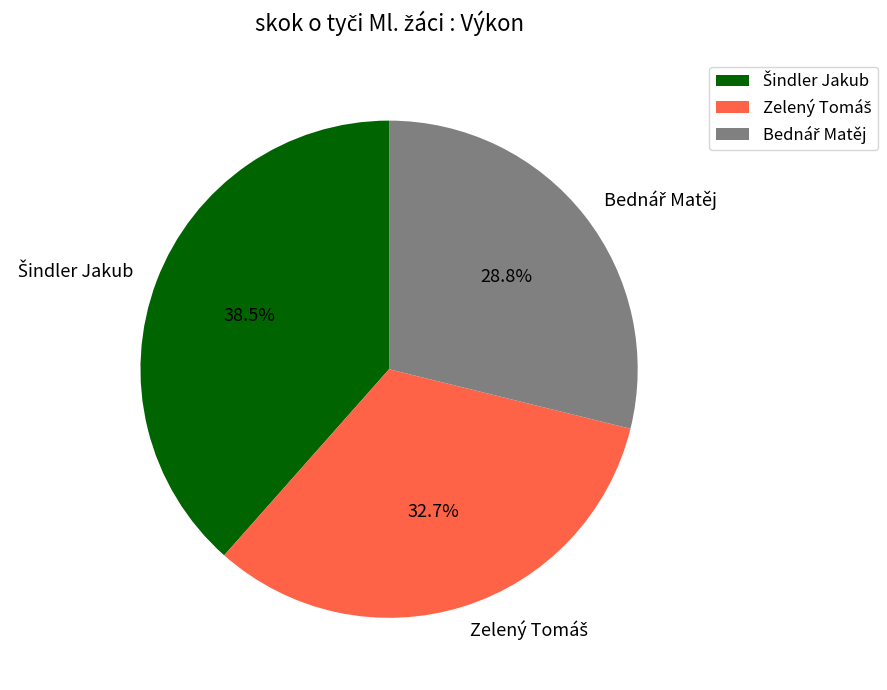

Does any single category account for the majority?

No